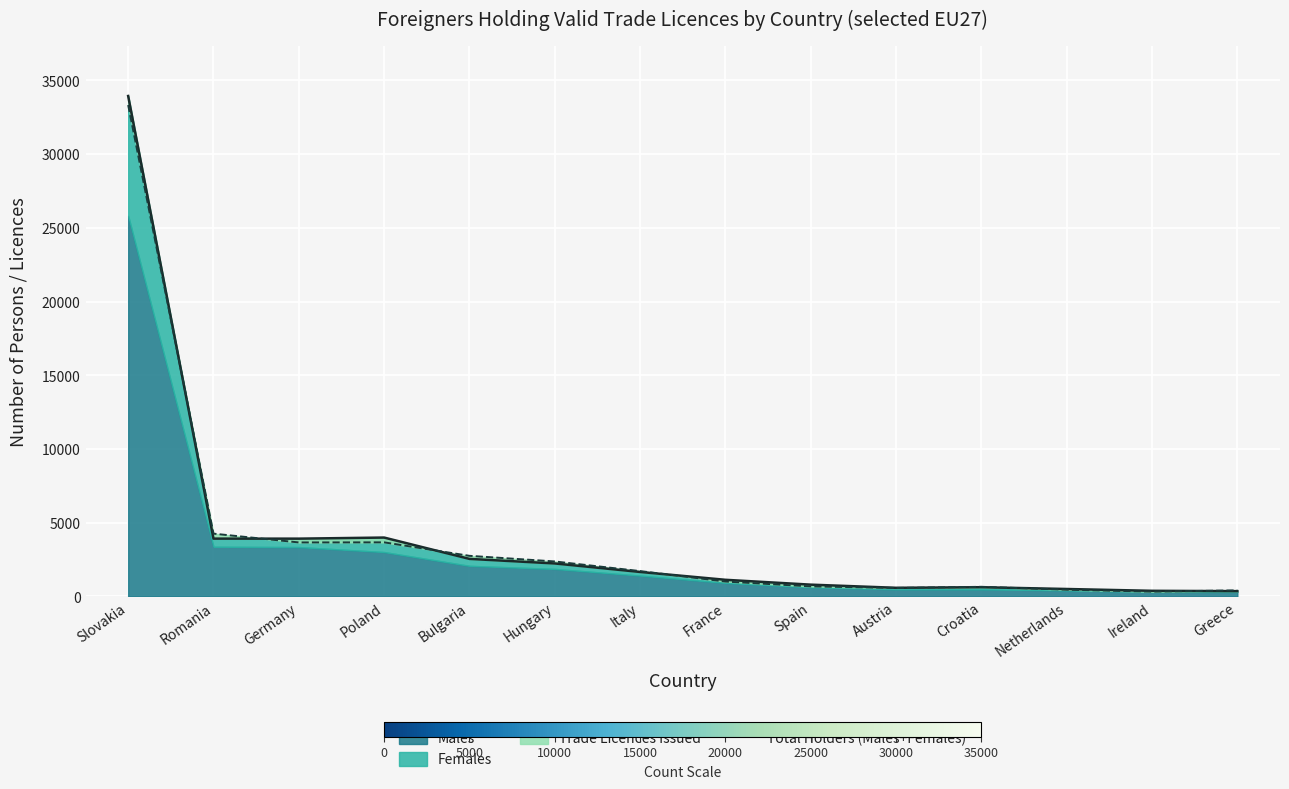

Which category has the lowest value across all series?

Greece